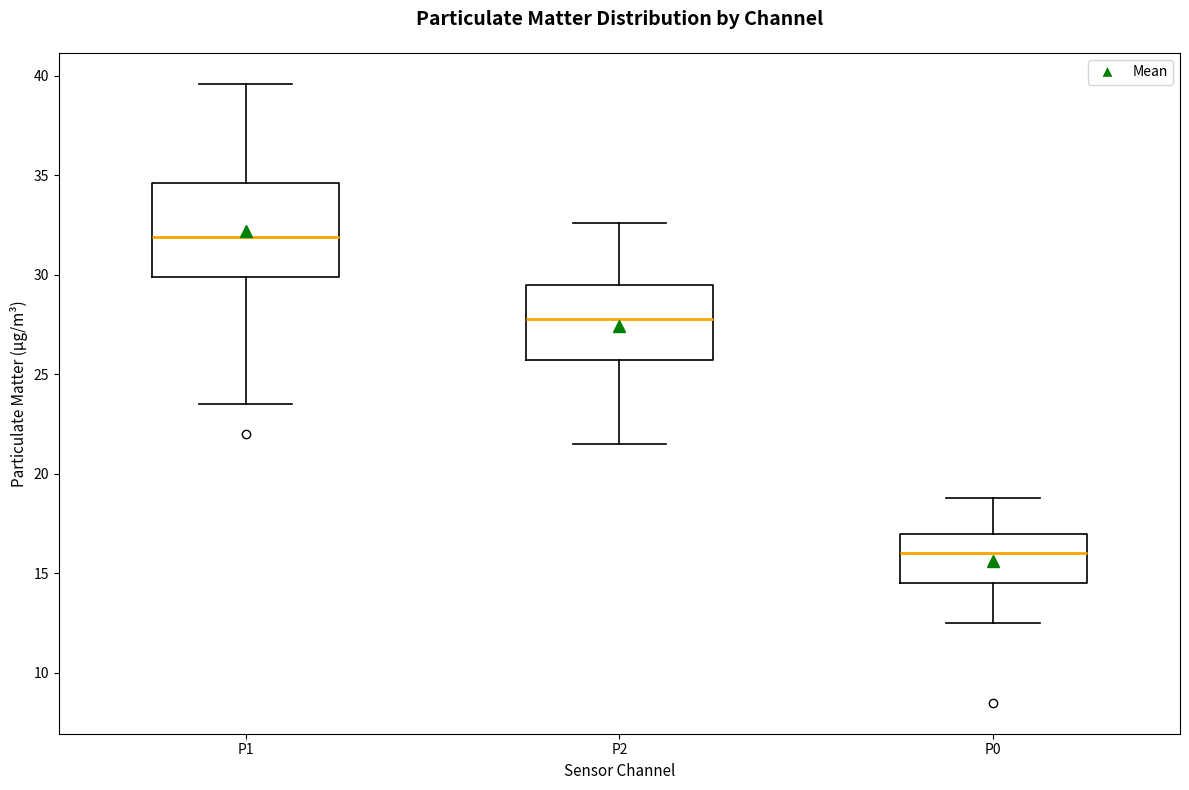

Which box's median line is the lowest?

P0